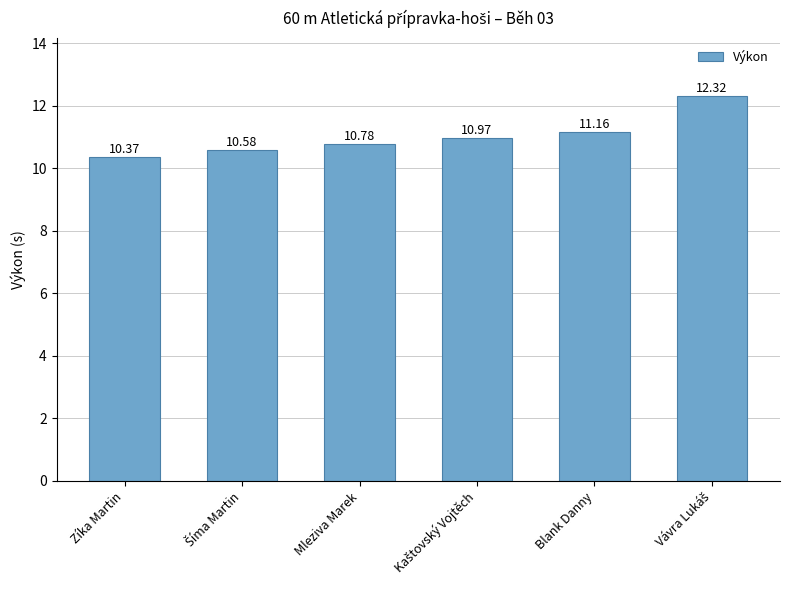

Does the chart contain any negative values?

No